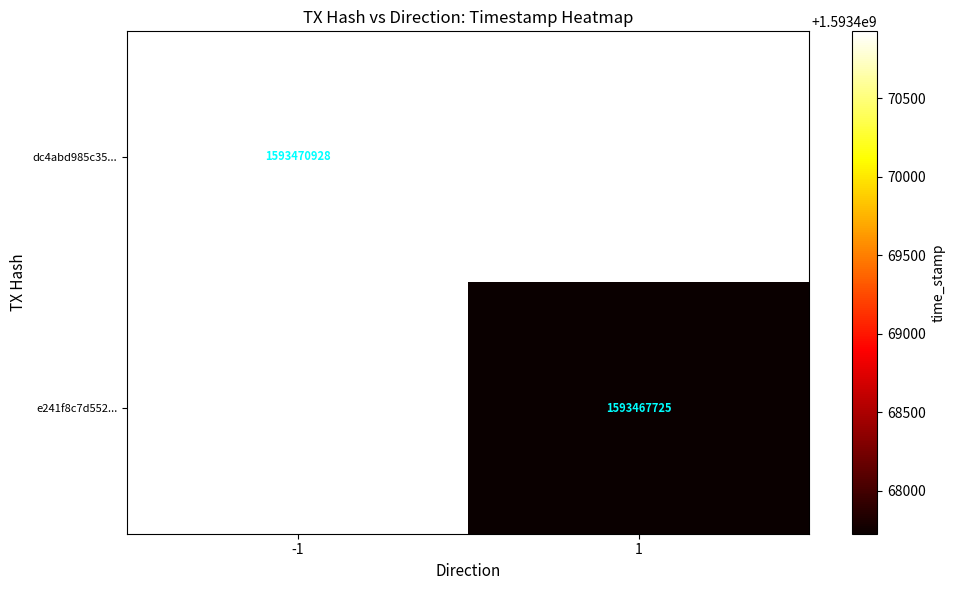

The e241f8c7d552... series shows 1593467725 at 1. True or false?

True